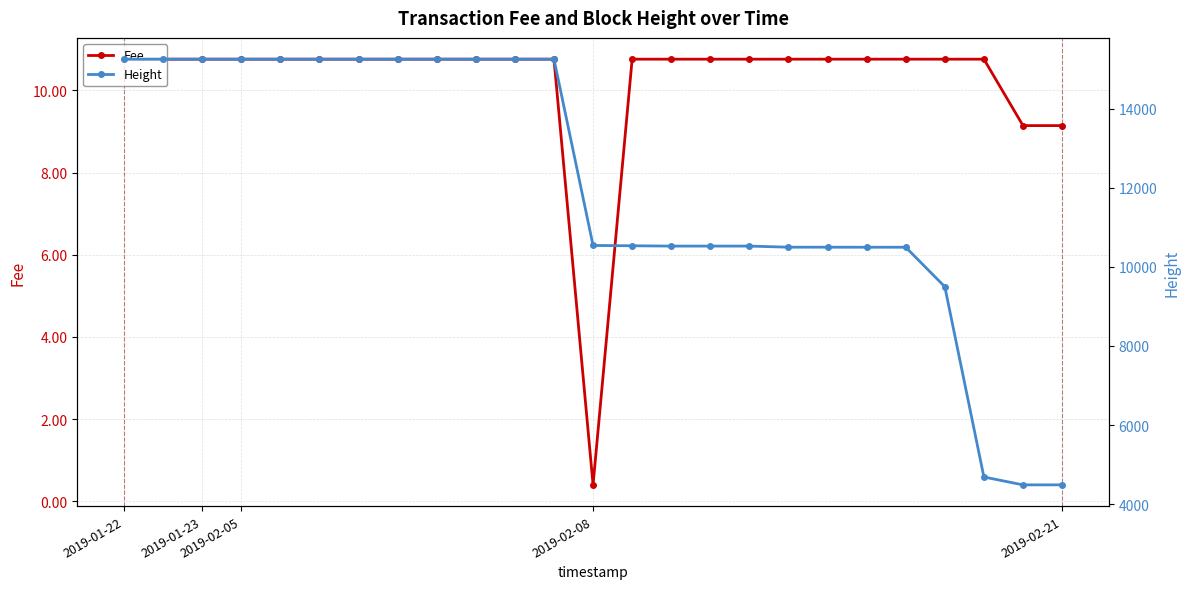

How many data points in Fee are less than 10?

3